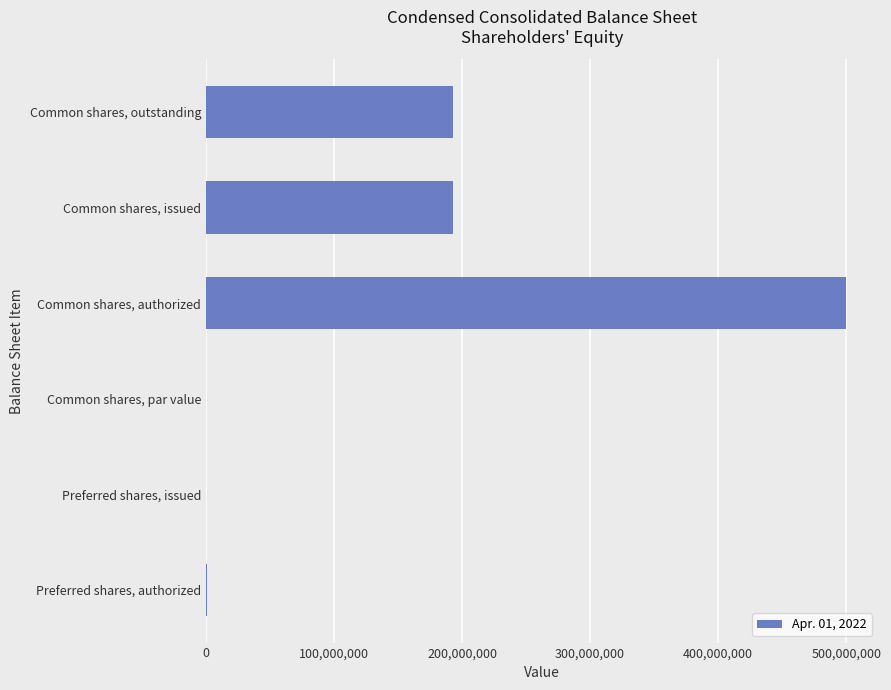

True or false: the data shows 56612884 at Common shares, issued.

False